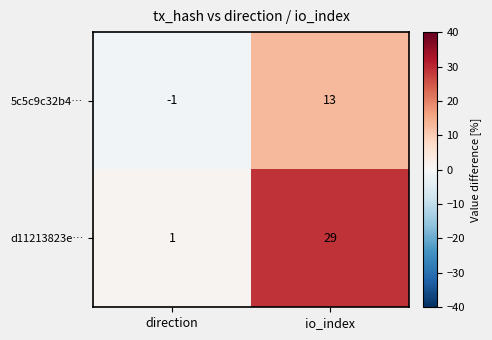

What is the total value across all series at io_index?

42